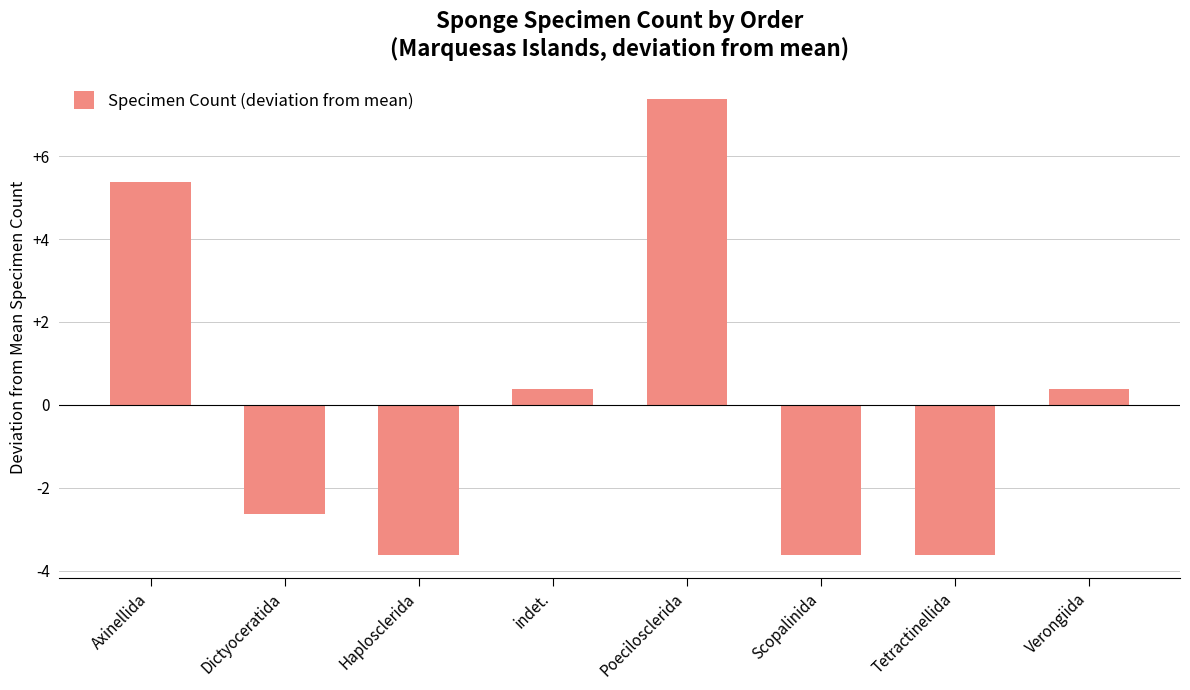

What is the change in value from Haplosclerida to indet.?

+4.0